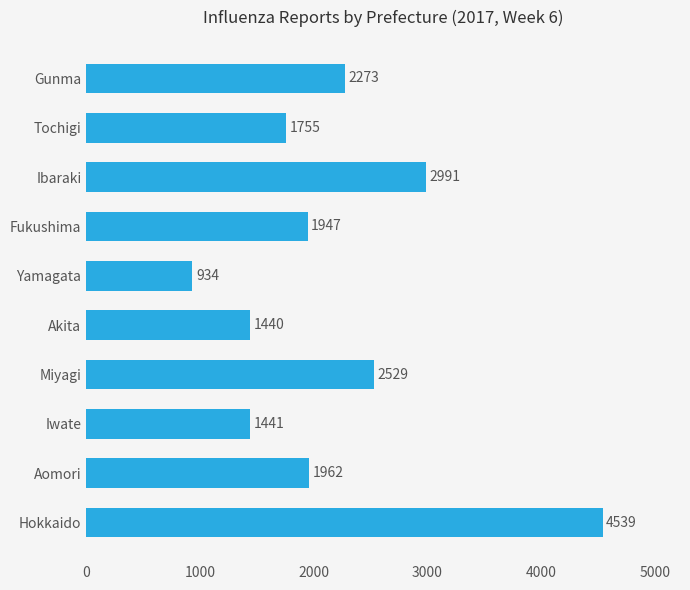

What is the change in value from Akita to Fukushima?

+507